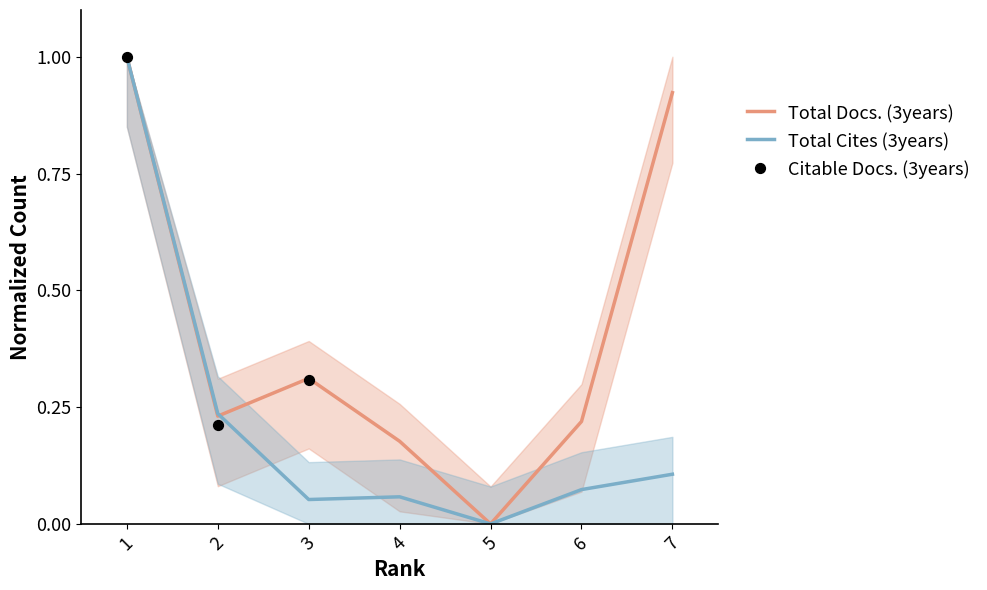

At how many categories does at least one series exceed 0?

6